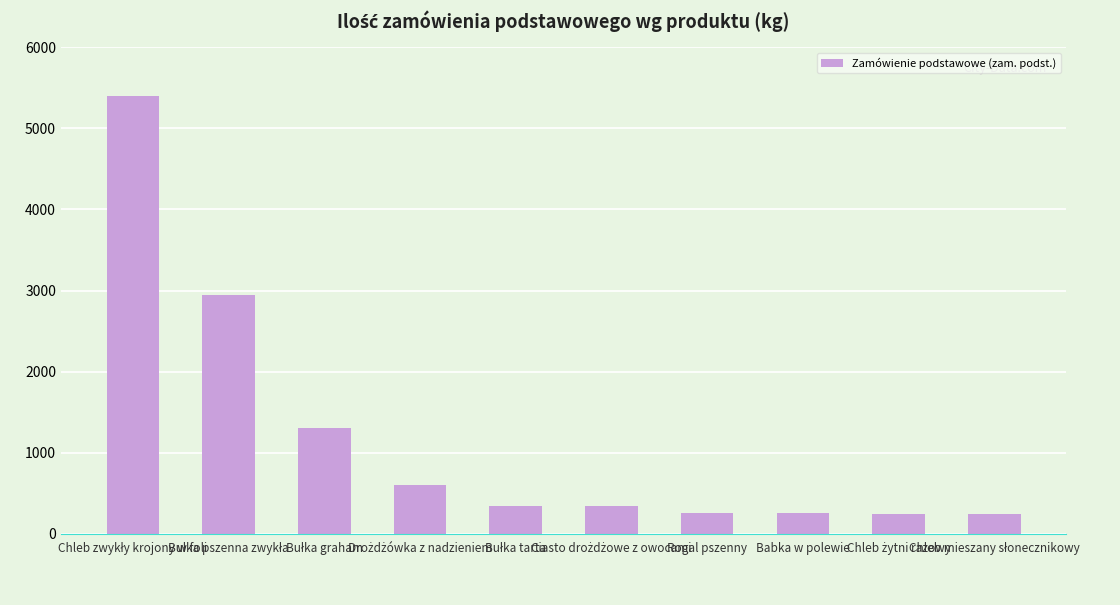

What is the minimum value shown in the chart?

250